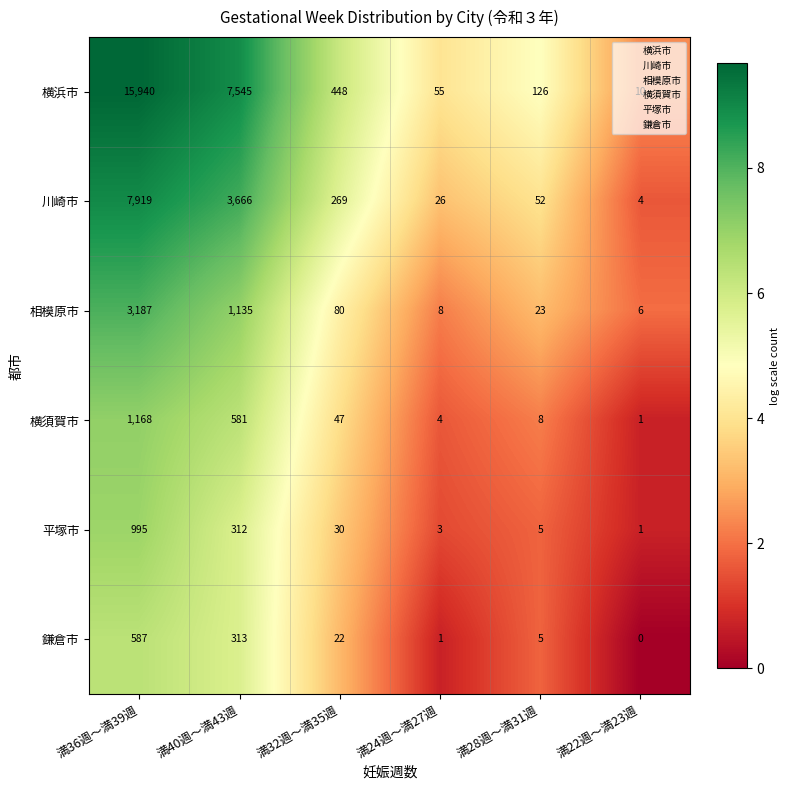

True or false: 川崎市 has a value of 2451 at 満36週～満39週.

False